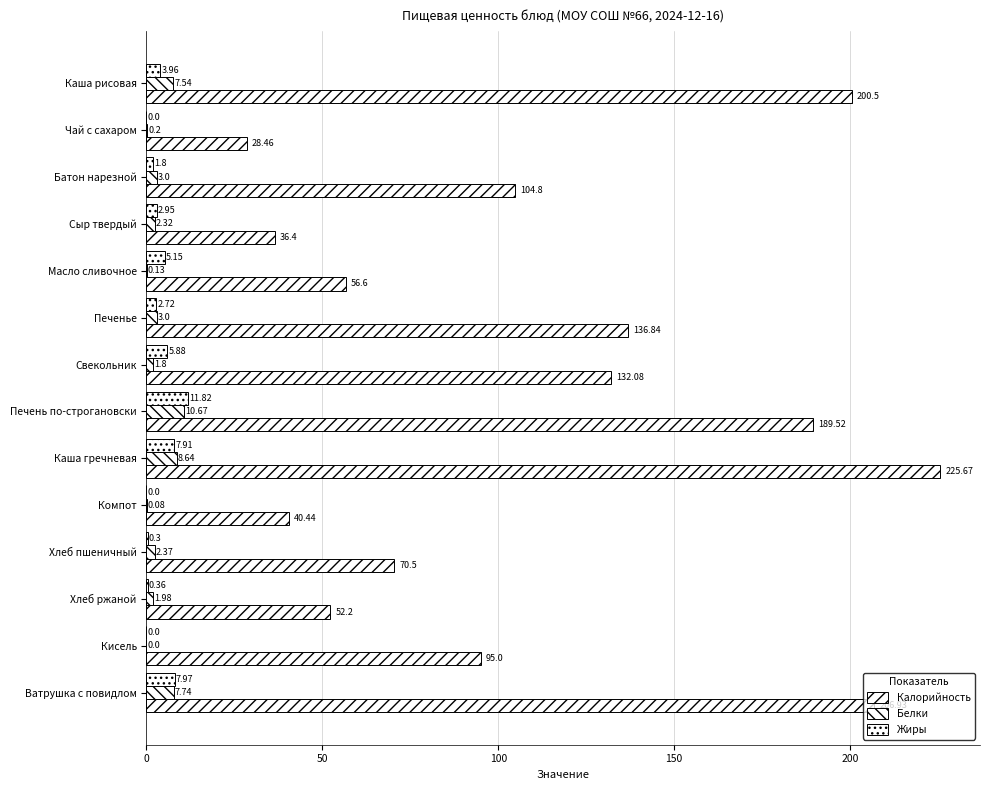

How many values in Белки are above zero?

13